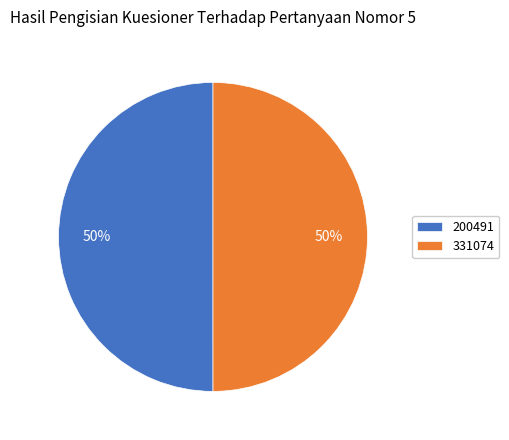

To the nearest percent, what percentage of the pie is 331074?

50%